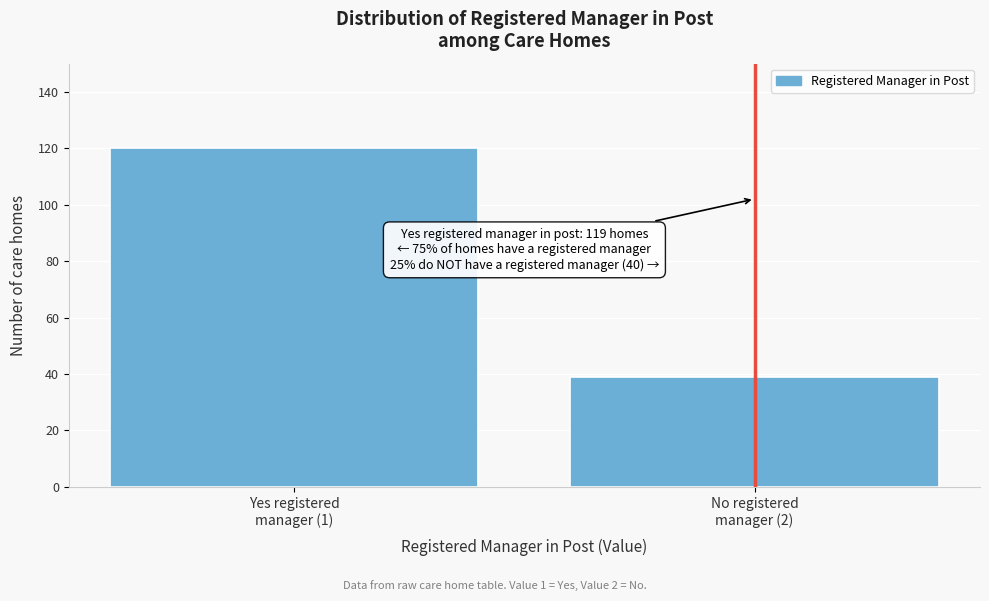

Reading left to right, list all the values displayed in this chart.

120	39